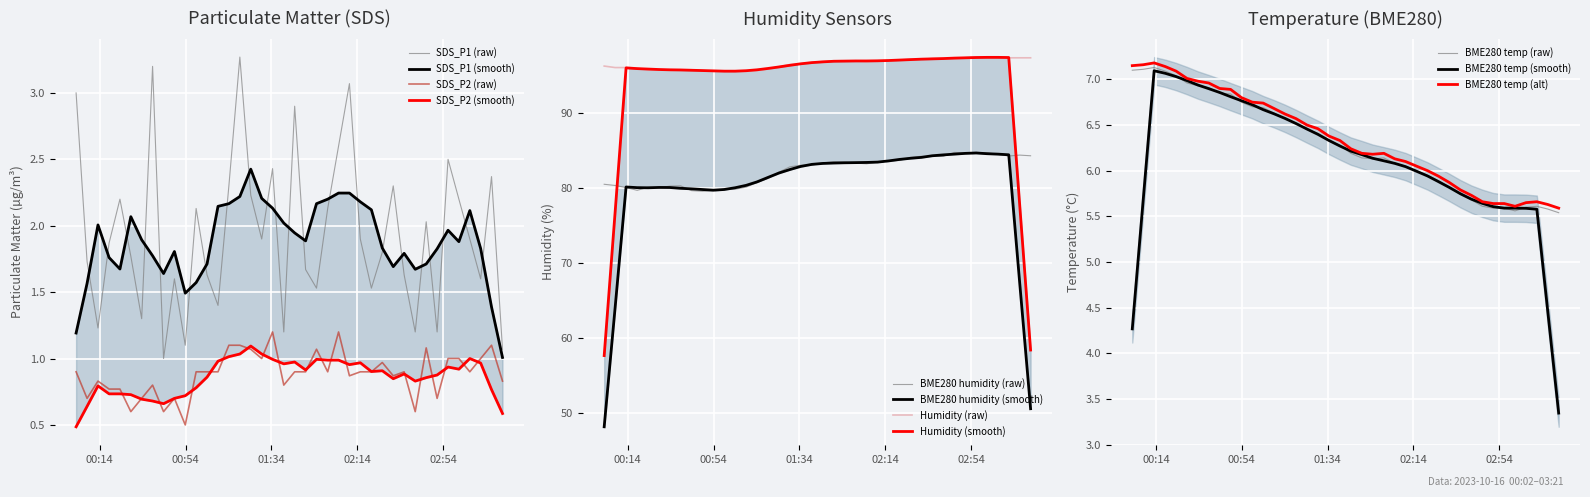

True or false: SDS_P1 (raw) and SDS_P2 (raw) cross at least once.

False